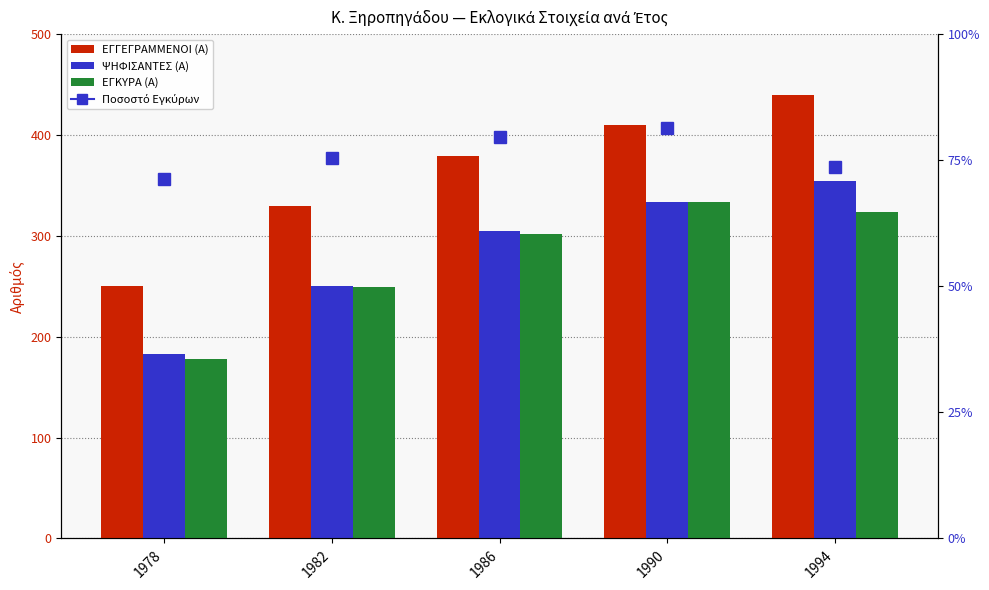

Reading left to right, extract all data points from this chart.

ΕΓΓΕΓΡΑΜΜΕΝΟΙ (Α): 250	330	379	410	440
ΨΗΦΙΣΑΝΤΕΣ (Α): 183	250	305	334	354
ΕΓΚΥΡΑ (Α): 178	249	302	334	324